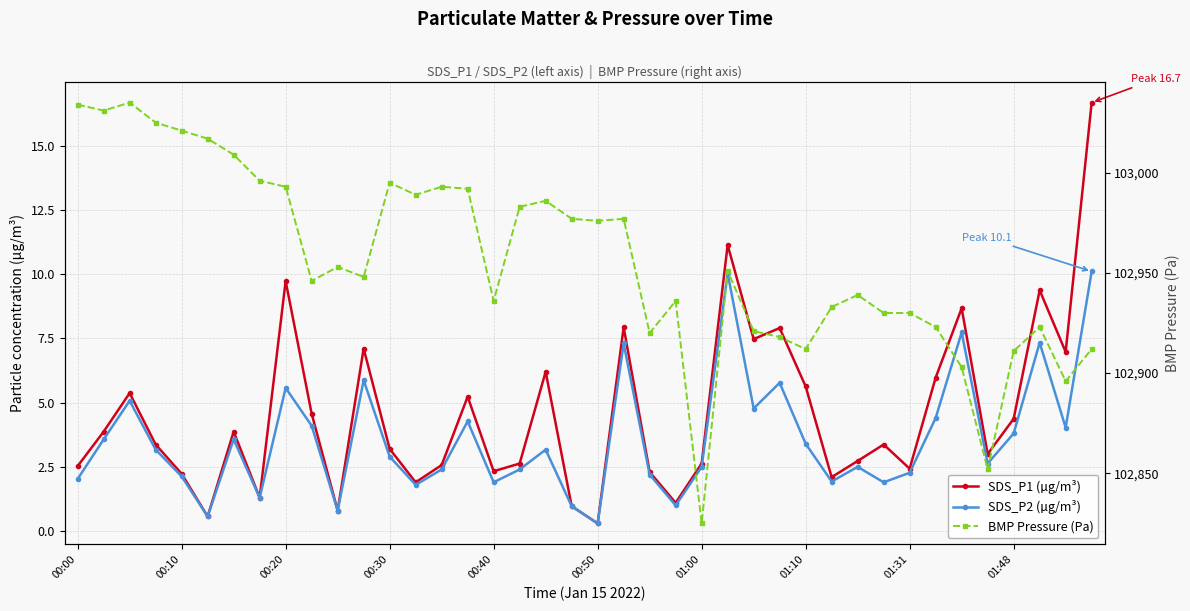

Is it true that SDS_P1 (µg/m³) equals 7.9 at 27?

True